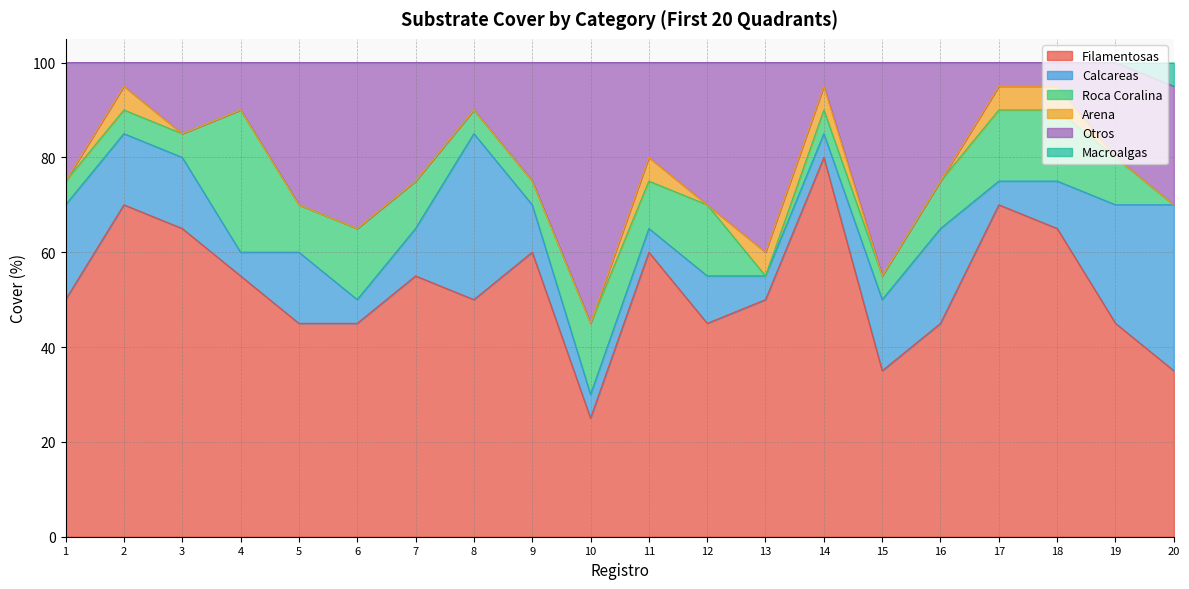

What is the sum of the Filamentosas values at 12 and 15?

80